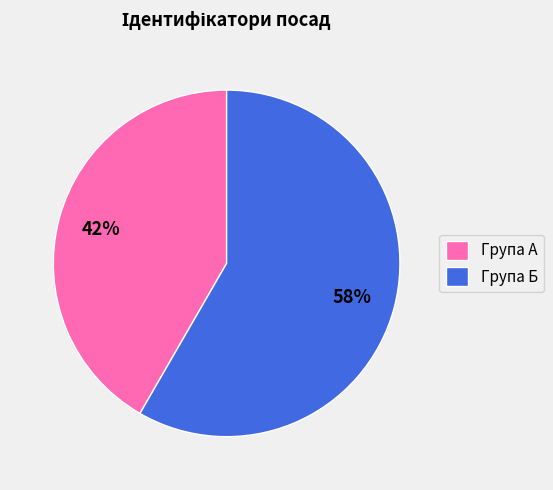

To the nearest percent, what is the average slice percentage?

50%